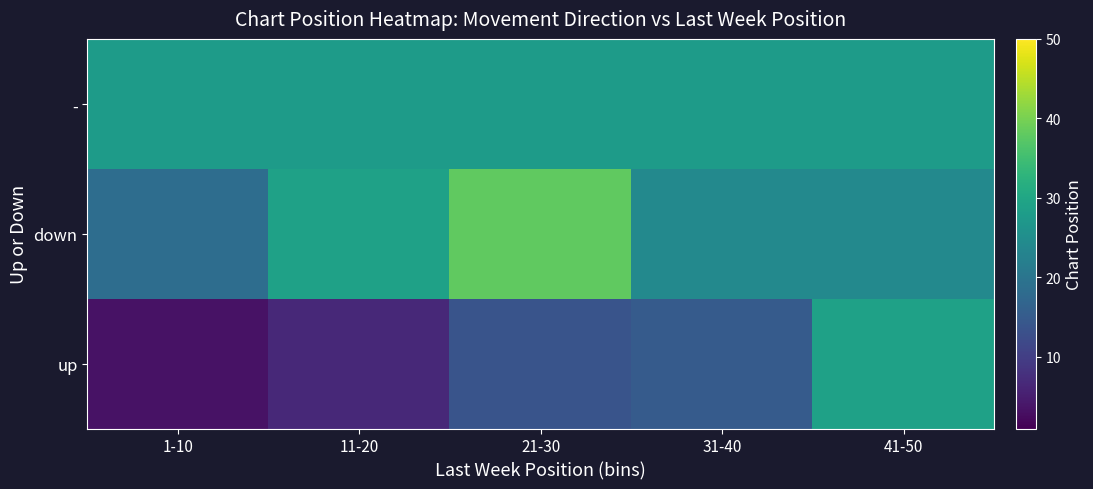

Which has a higher value, 21-30 or 11-20?

21-30